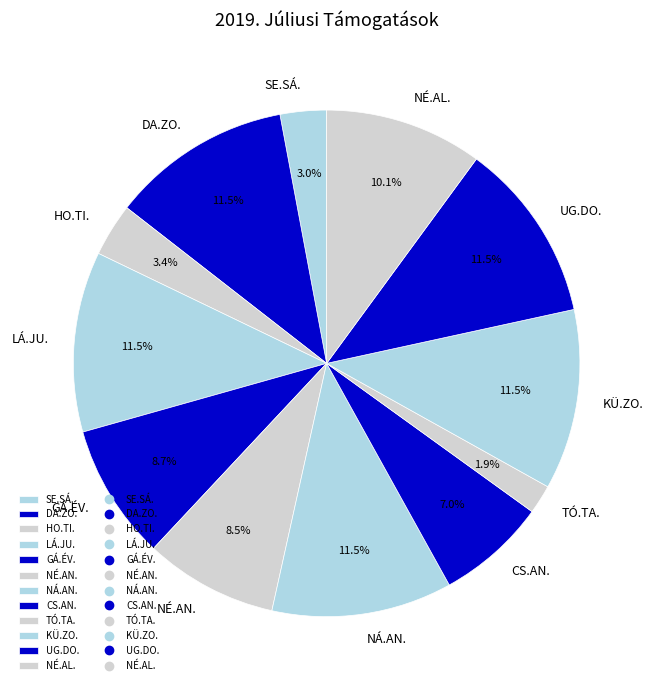

What is the smallest slice in the pie chart?

TÓ.TA.